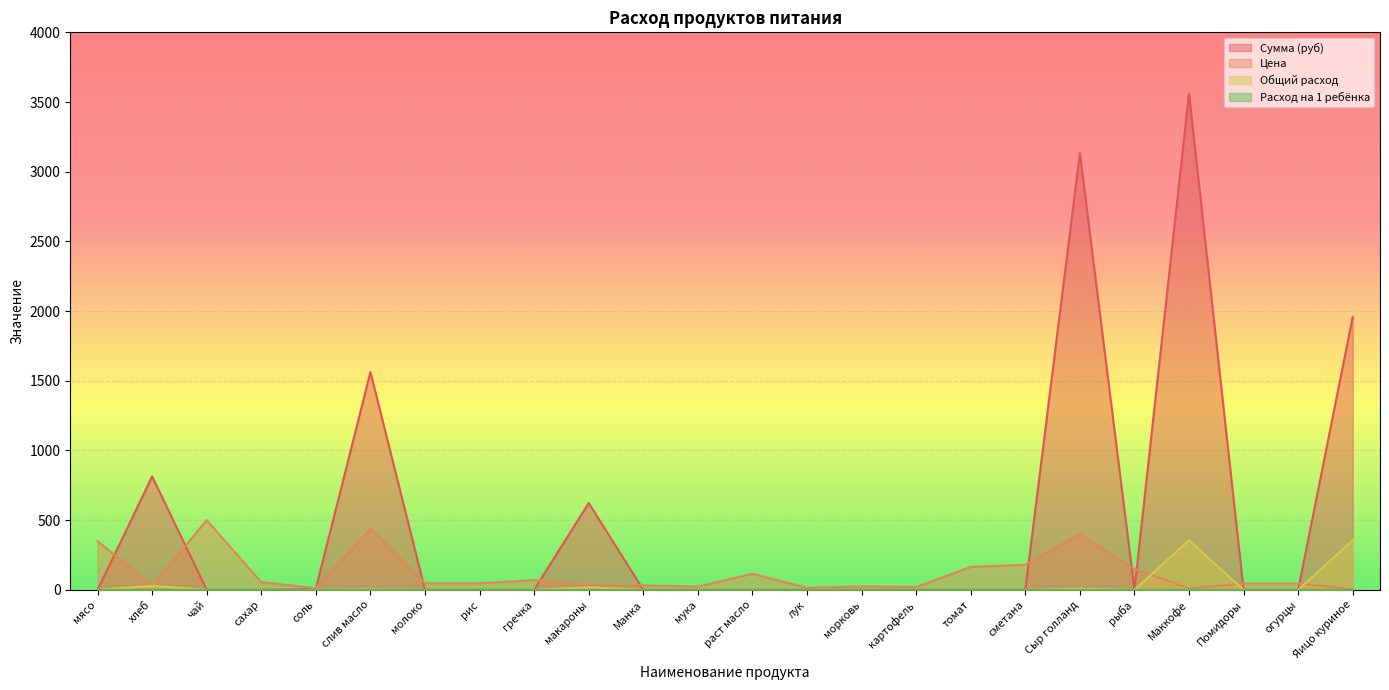

True or false: Сумма (руб) and Расход на 1 ребёнка cross at least once.

False